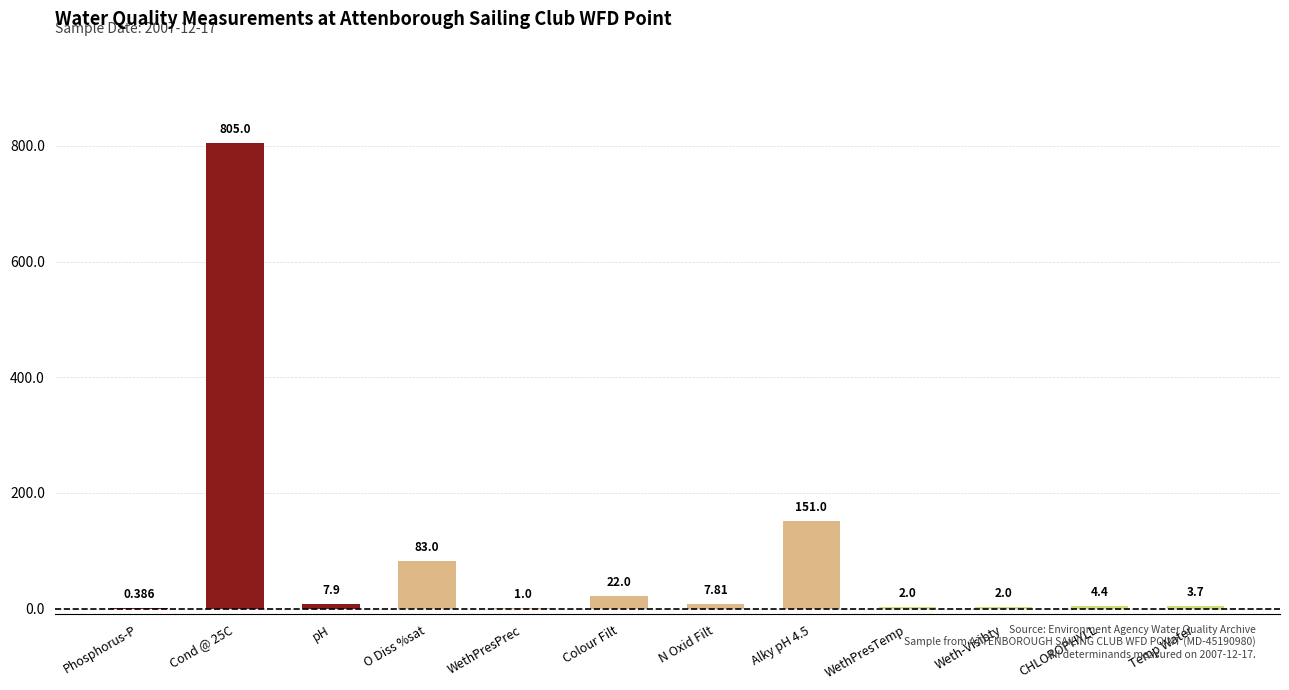

Between Cond @ 25C and O Diss %sat, which is larger?

Cond @ 25C